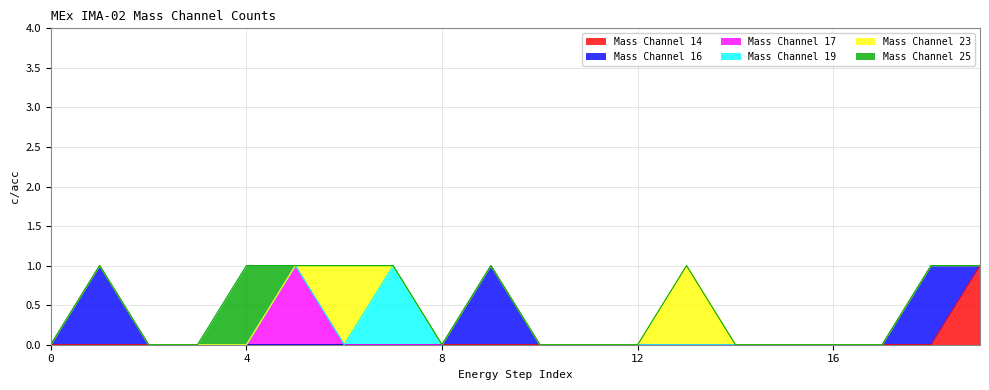

How many values in the Mass Channel 19 series exceed 0?

1